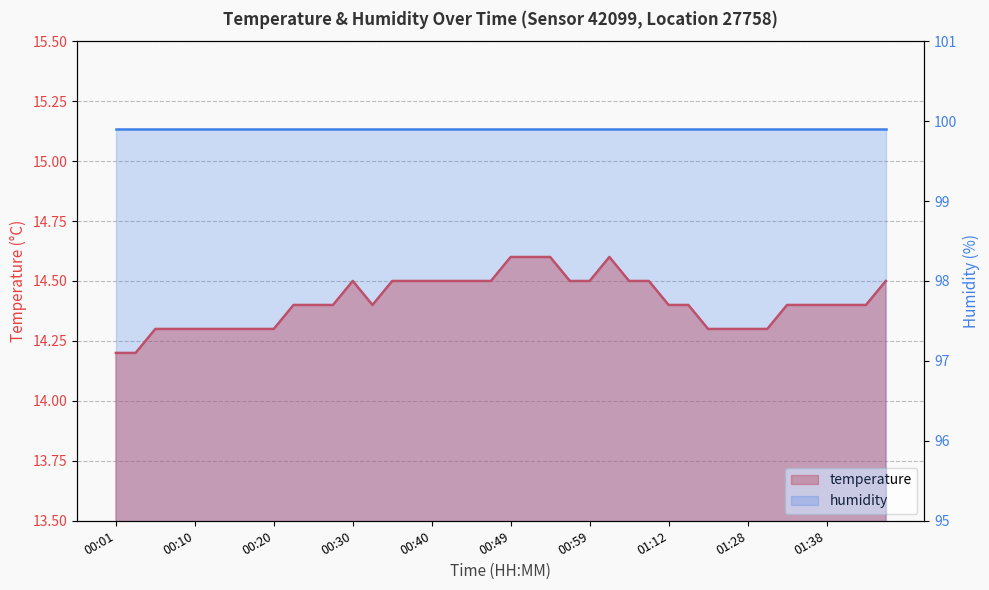

The chart shows a value of 14.6 at 00:54. True or false?

True